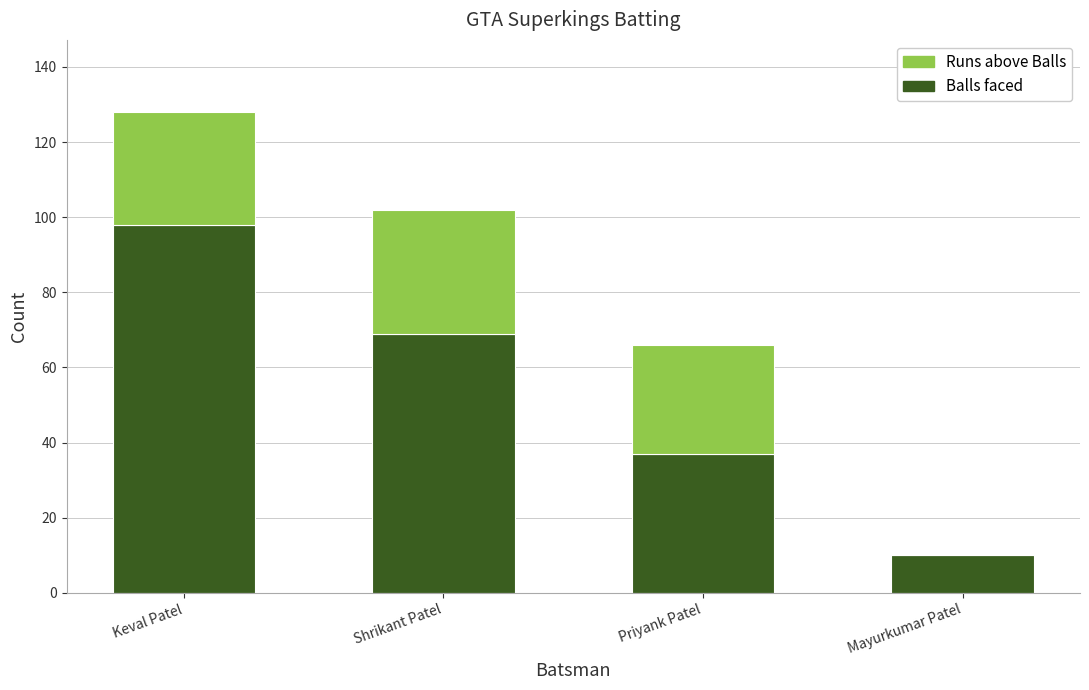

At which category is the sum across all series the highest?

Keval Patel